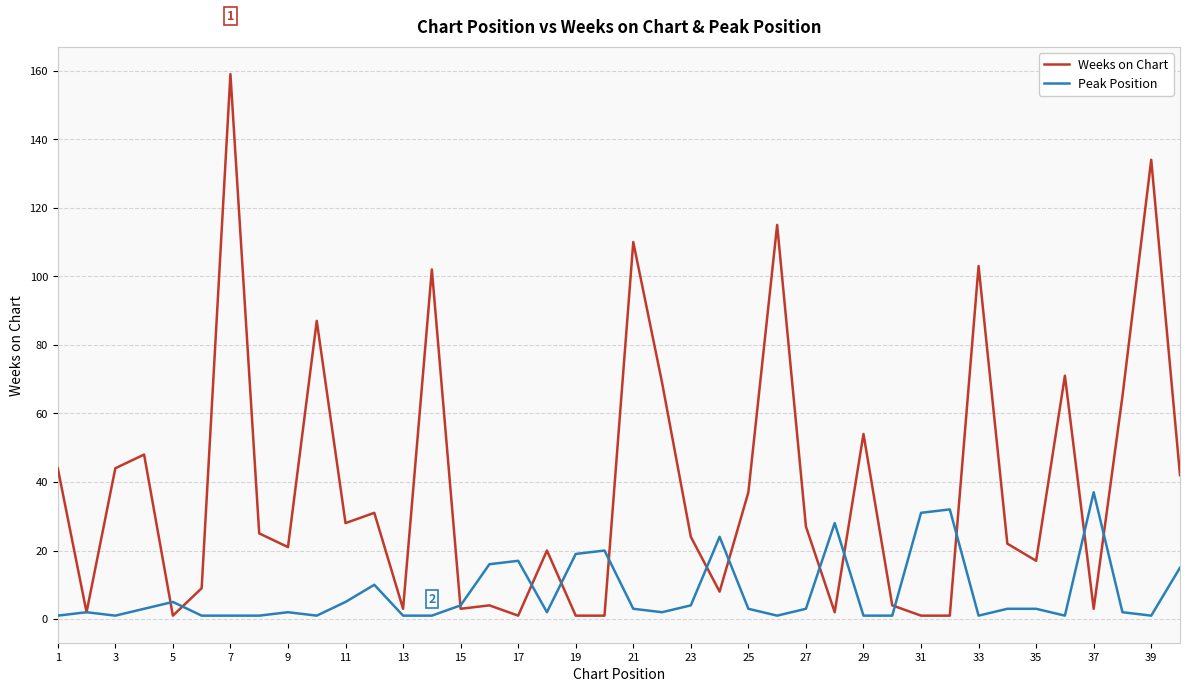

Which series has the largest range (max minus min)?

Weeks on Chart